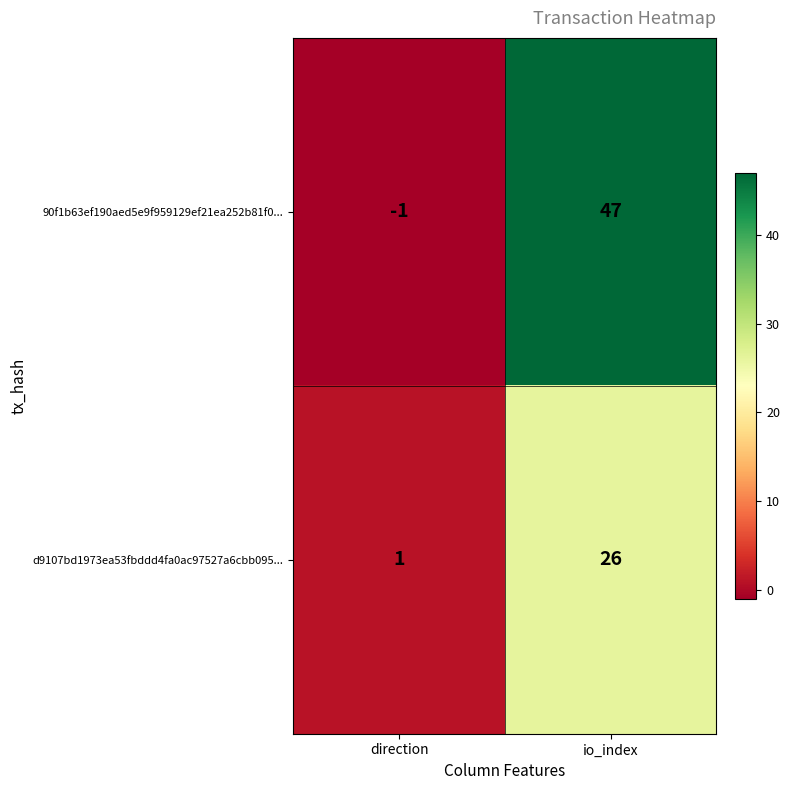

Rank the series by their maximum value, from highest to lowest.

90f1b63ef190aed5e9f959129ef21ea252b81f0..., d9107bd1973ea53fbddd4fa0ac97527a6cbb095...